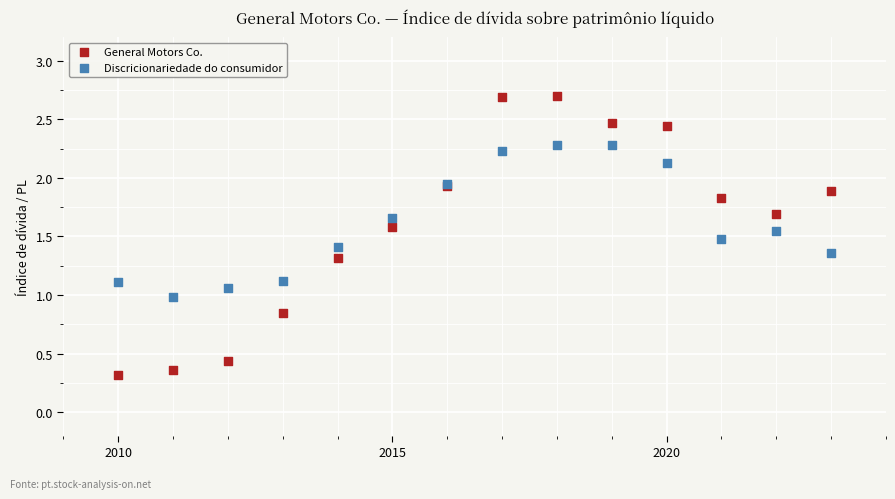

Which series has the widest spread of Y values?

General Motors Co.